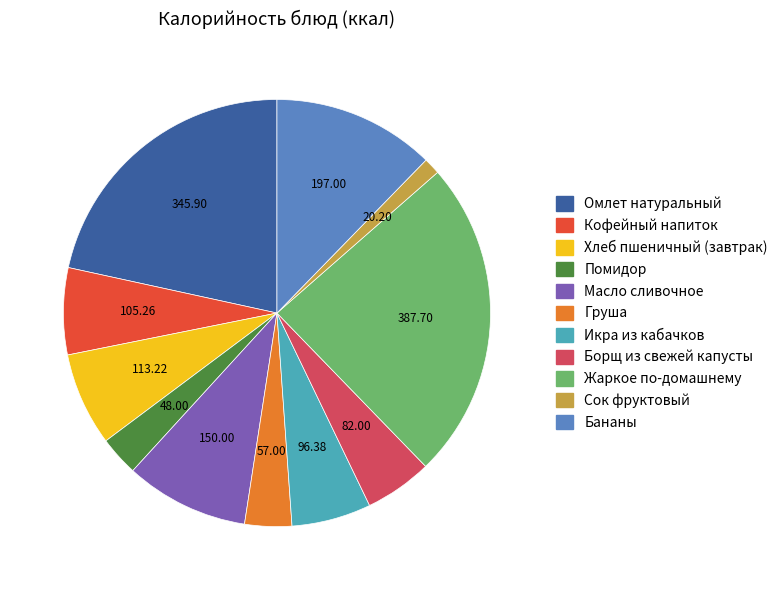

Count the number of slices in the pie.

11